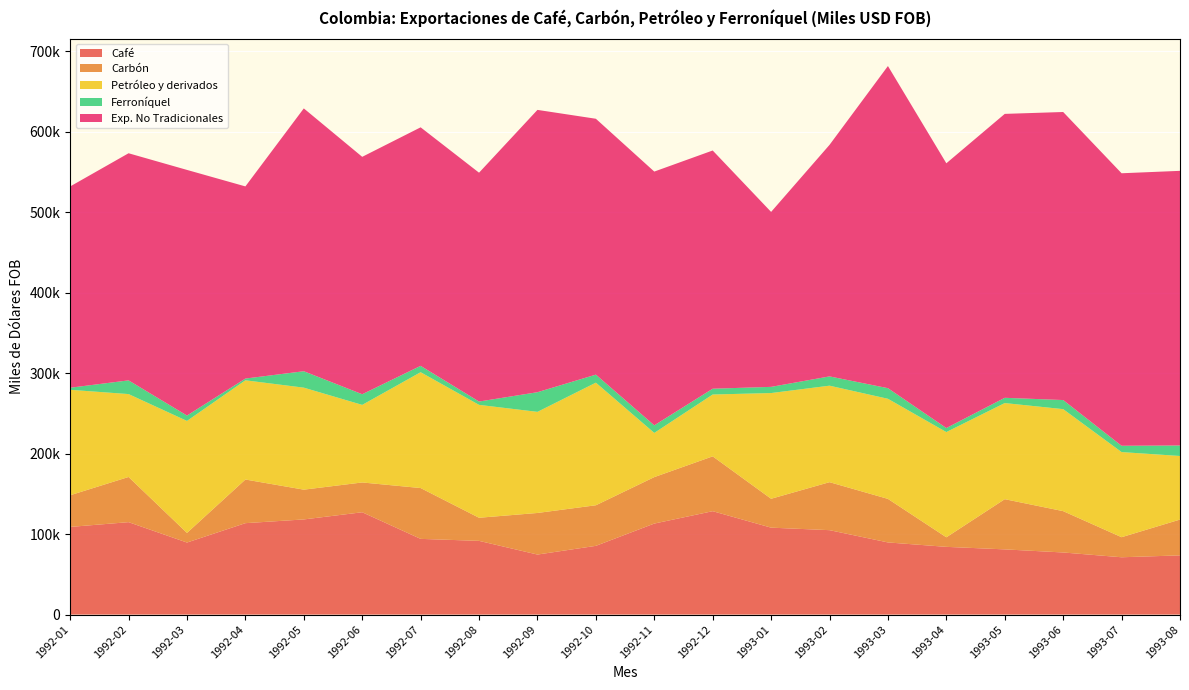

Reading right to left, what are all the values shown in this chart?

Café: 73533.4	71176.3	77127.4	80975.0	84109.9	89602.5	104848.5	107954.8	128413.3	113037.1	85359.8	74542.5	91550.2	94024.3	127088.8	118169.8	113534.6	89464.5	114798.5	108864.3
Carbón: 44486.7	24932.2	51352.7	62353.0	11885.8	54100.7	59607.4	35891.9	68122.2	57720.9	50421.0	51669.9	28700.0	63143.4	37008.4	36989.0	54218.1	11971.5	56115.6	39350.4
Petróleo y derivados: 78961.6	105731.3	126701.5	119389.0	130697.9	124330.2	119855.4	131310.3	76805.1	54879.3	152280.0	125582.8	140223.5	143864.9	96352.2	126696.2	123237.0	139097.8	102964.2	130960.0
Ferroníquel: 13045.9	7841.7	11278.1	6533.8	4994.9	13163.5	11527.4	7676.7	7203.6	9429.3	9981.5	24414.5	4136.3	7911.2	13221.5	20405.6	2159.9	6689.4	17022.6	2580.3
Exp. No Tradicionales: 341126.9	338469.3	357782.7	352651.7	328849.4	400139.9	287576.4	217313.0	295882.4	315181.2	317813.5	350652.1	284244.4	296261.4	294887.3	326456.5	238675.3	305083.8	282102.9	250016.0